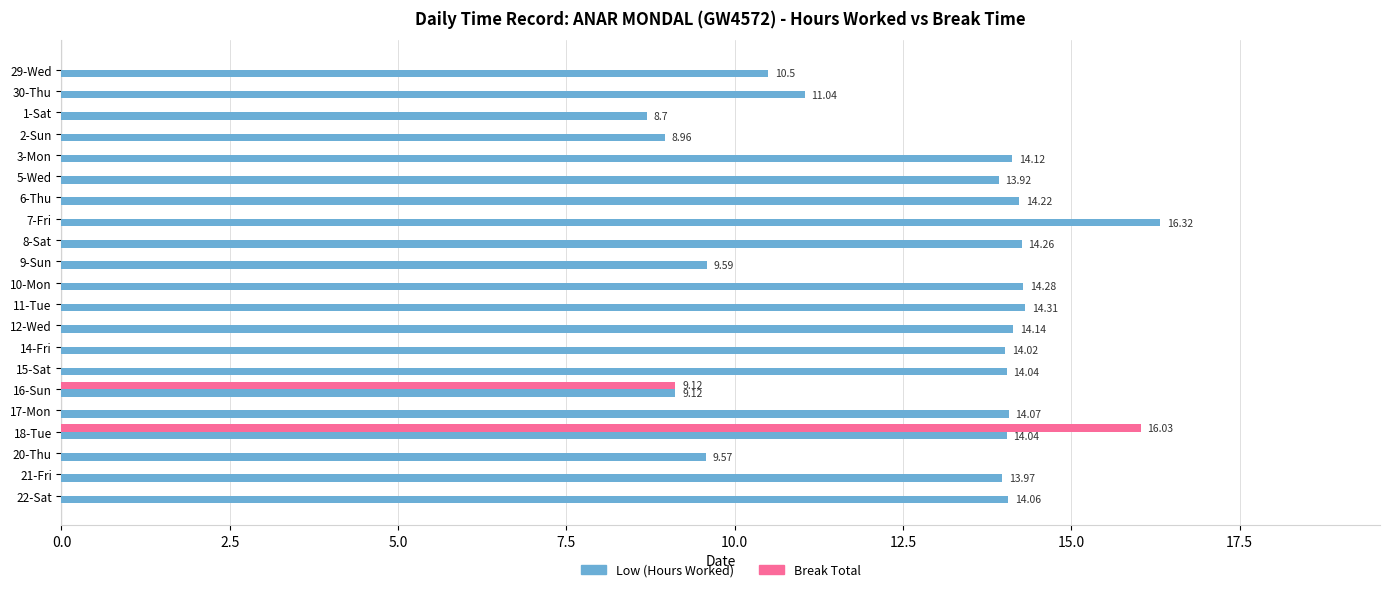

What is the sum of the Low (Hours Worked) values at 30-Thu and 14-Fri?

25.1